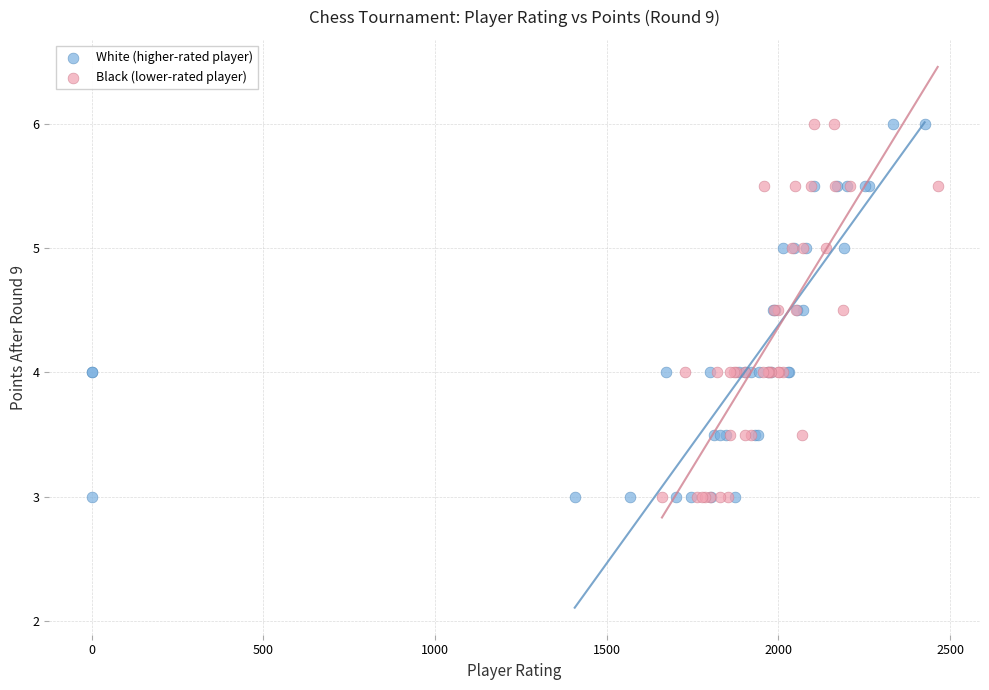

What are all the series names shown in the legend?

White (higher-rated player), Black (lower-rated player)